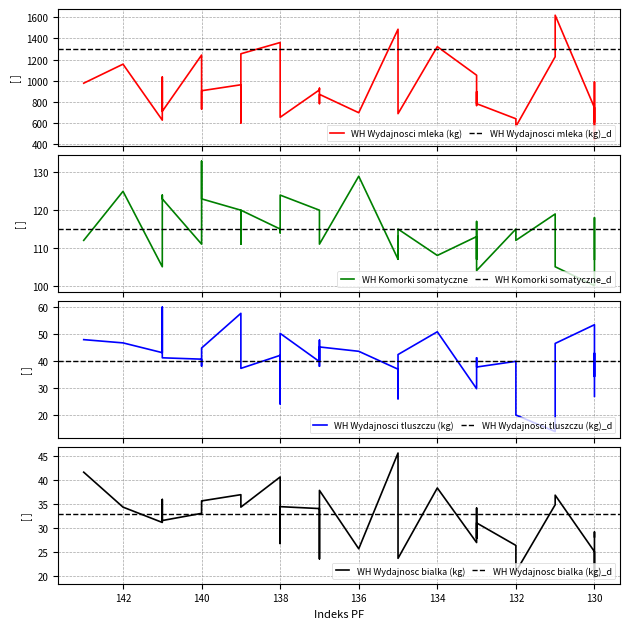

What are all the series names shown in the legend?

WH Wydajnosci mleka (kg), WH Komorki somatyczne, WH Wydajnosci tluszczu (kg), WH Wydajnosc bialka (kg)